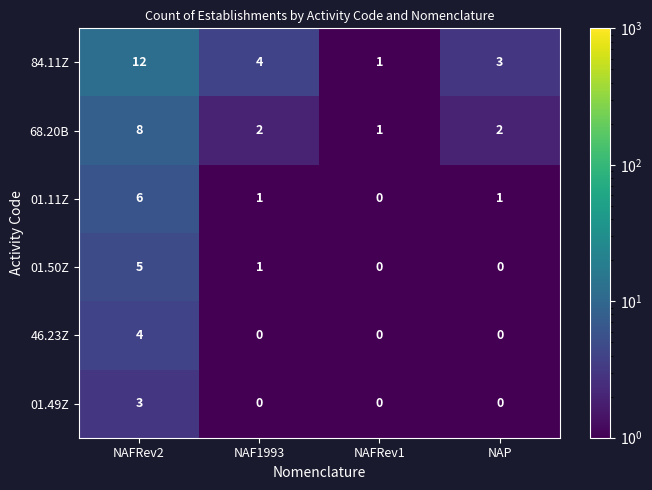

At NAFRev2, list the series in order from largest to smallest.

84.11Z, 68.20B, 01.11Z, 01.50Z, 46.23Z, 01.49Z